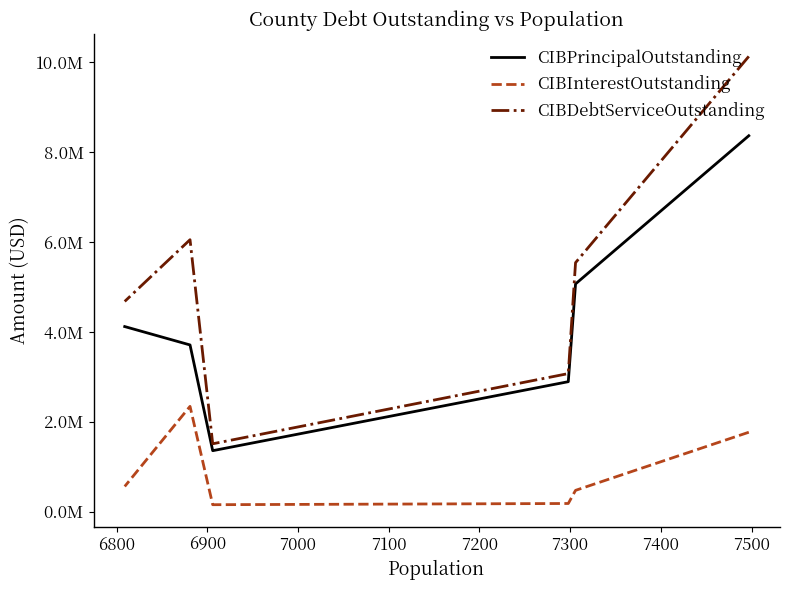

True or false: CIBInterestOutstanding and CIBDebtServiceOutstanding cross at least once.

False